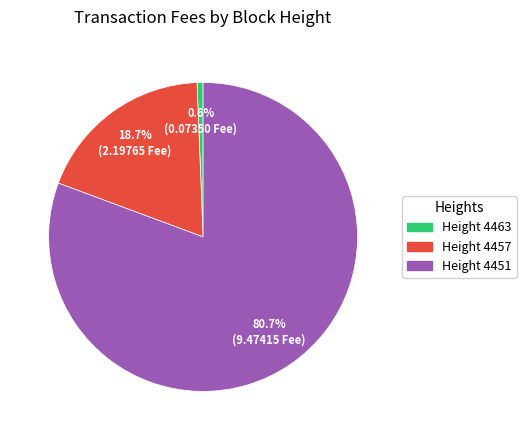

How many slices are in this pie chart?

3